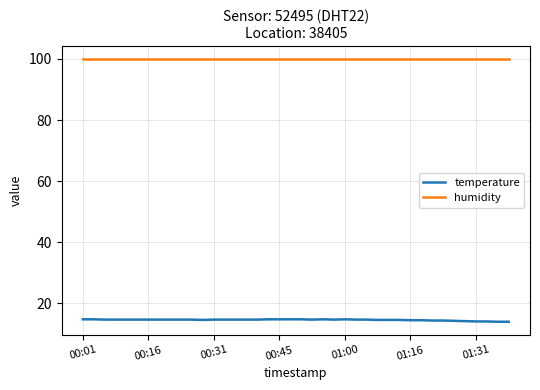

Rank the series by their average value, from highest to lowest.

humidity, temperature